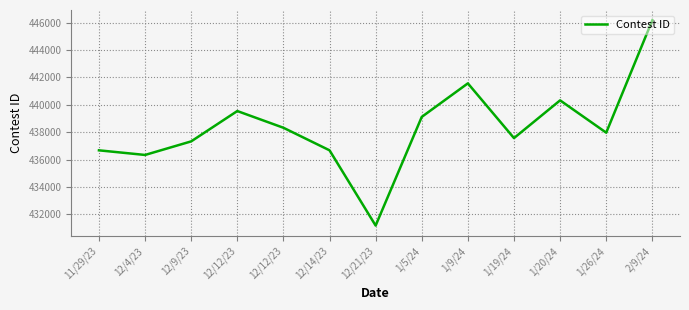

What is the difference between the values at 12/12/23 and 12/9/23?

2214